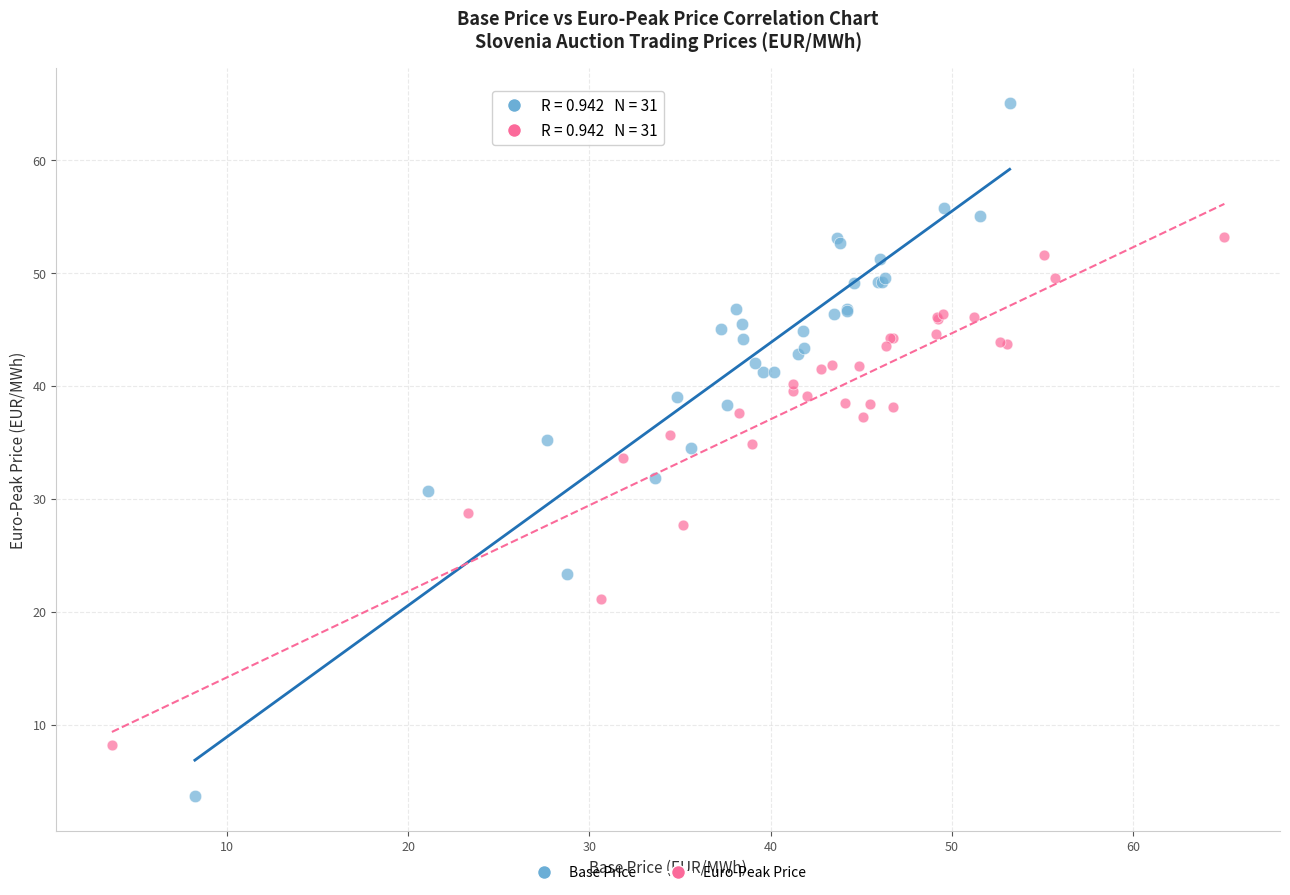

Which series contains the highest Y value?

Base Price